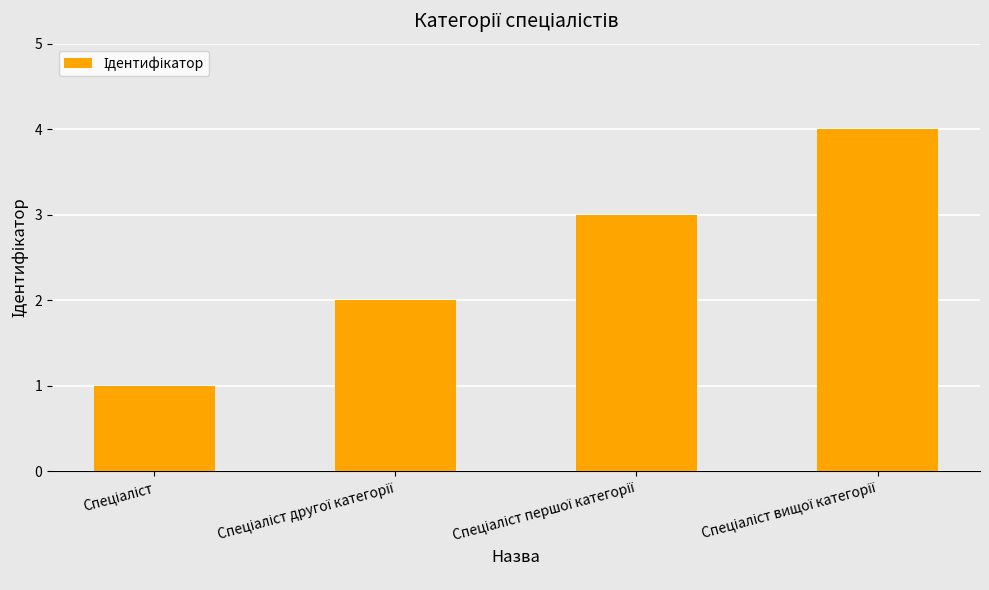

How many data points are less than 3?

2